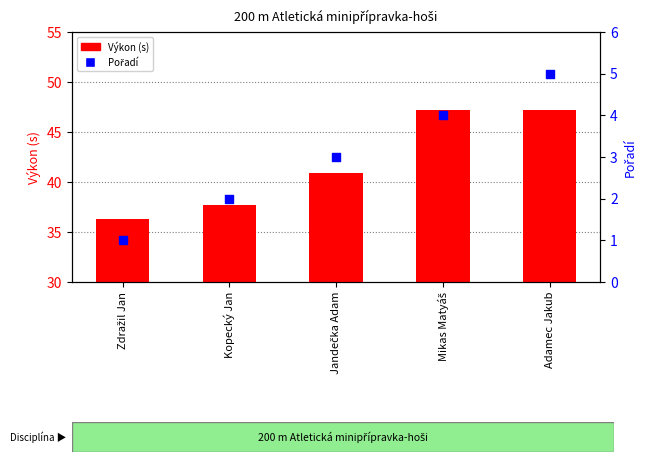

Which series reaches the minimum Y coordinate?

Pořadí